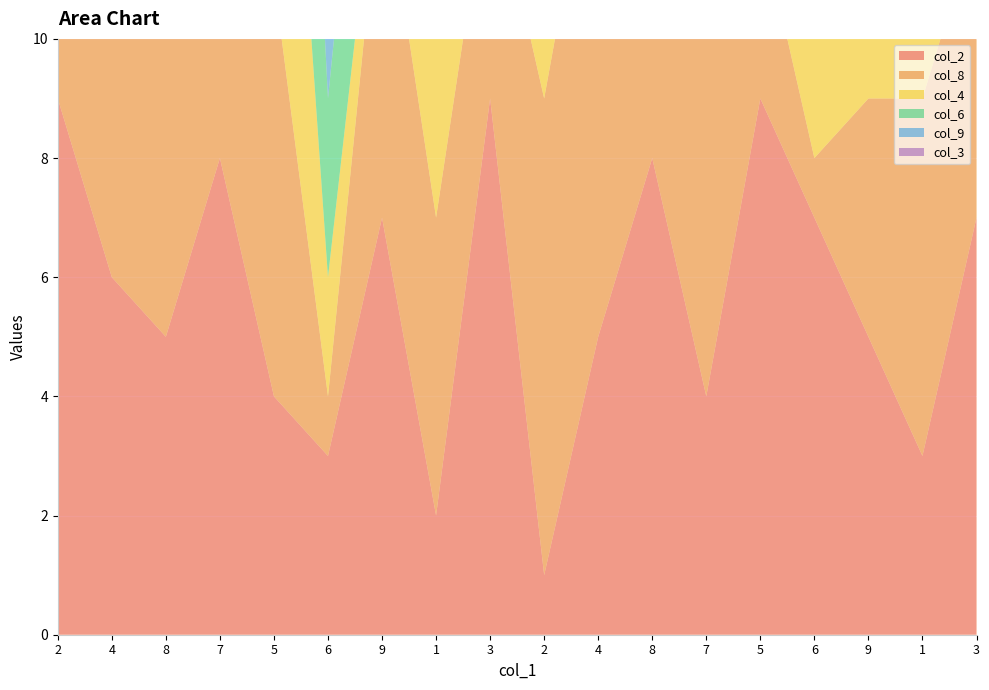

Reading right to left, transcribe all the data shown in this chart.

col_2: 3=7	1=3	9=5	6=7	5=9	7=4	8=8	4=5	2=1	3=9	1=2	9=7	6=3	5=4	7=8	8=5	4=6	2=9
col_8: 3=5	1=6	9=4	6=1	5=3	7=7	8=2	4=9	2=8	3=4	1=5	9=6	6=1	5=7	7=3	8=5	4=9	2=8
col_4: 3=6	1=3	9=2	6=7	5=1	7=9	8=6	4=8	2=4	3=3	1=7	9=1	6=2	5=8	7=9	8=5	4=6	2=4
col_6: 3=9	1=6	9=4	6=8	5=5	7=2	8=7	4=3	2=1	3=6	1=2	9=4	6=3	5=8	7=5	8=9	4=7	2=1
col_9: 3=3	1=1	9=9	6=5	5=2	7=8	8=4	4=7	2=6	3=5	1=1	9=8	6=2	5=3	7=9	8=6	4=4	2=7
col_3: 3=9	1=2	9=5	6=6	5=4	7=1	8=8	4=3	2=7	3=1	1=4	9=2	6=9	5=6	7=7	8=8	4=5	2=3